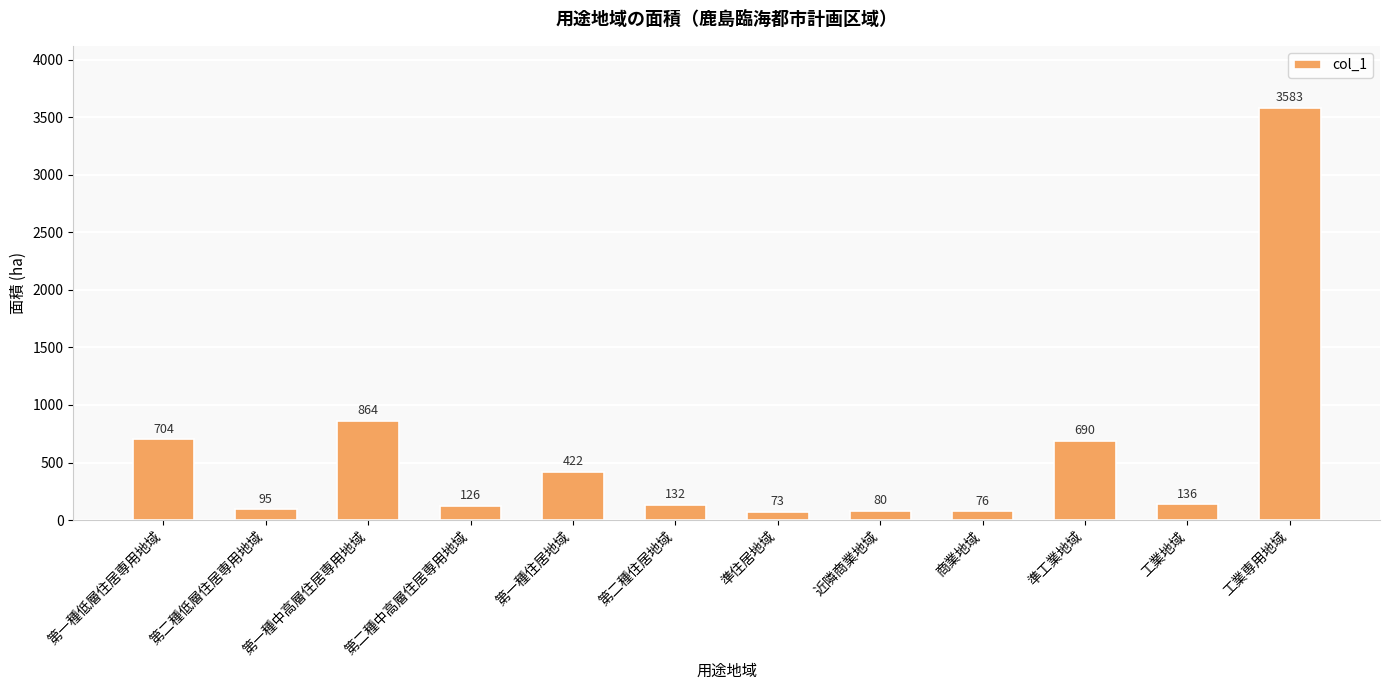

List the labels in order of value, largest first.

工業専用地域, 第一種中高層住居専用地域, 第一種低層住居専用地域, 準工業地域, 第一種住居地域, 工業地域, 第二種住居地域, 第二種中高層住居専用地域, 第二種低層住居専用地域, 近隣商業地域, 商業地域, 準住居地域